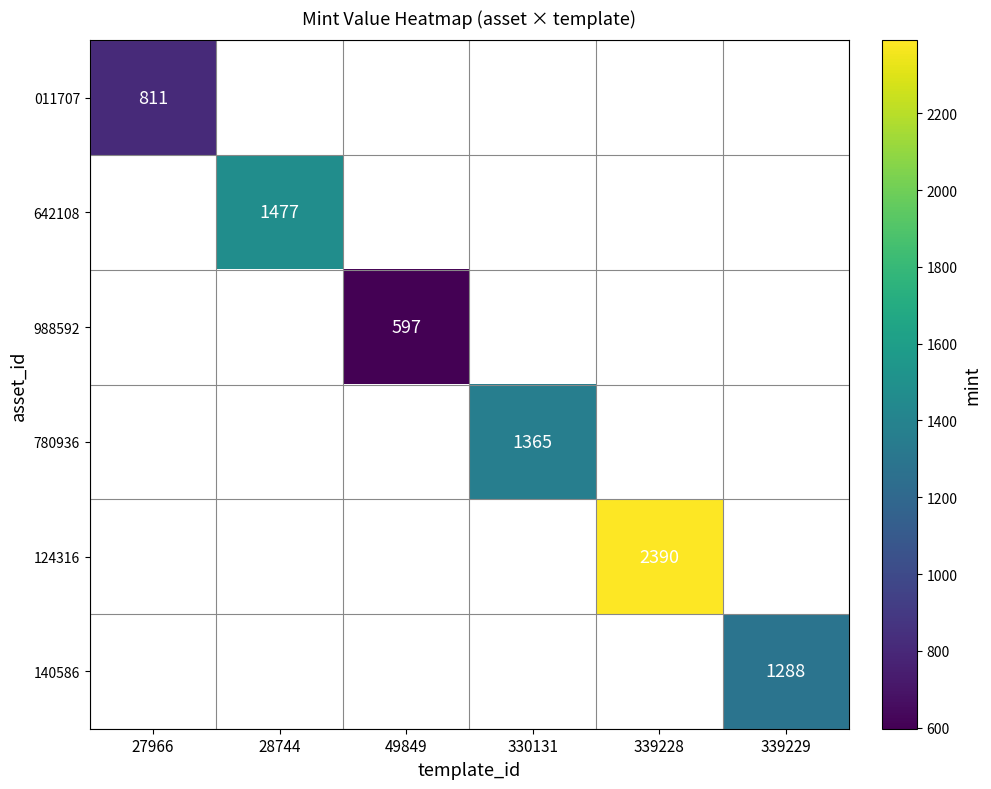

The 988592 series shows 597 at 49849. True or false?

True